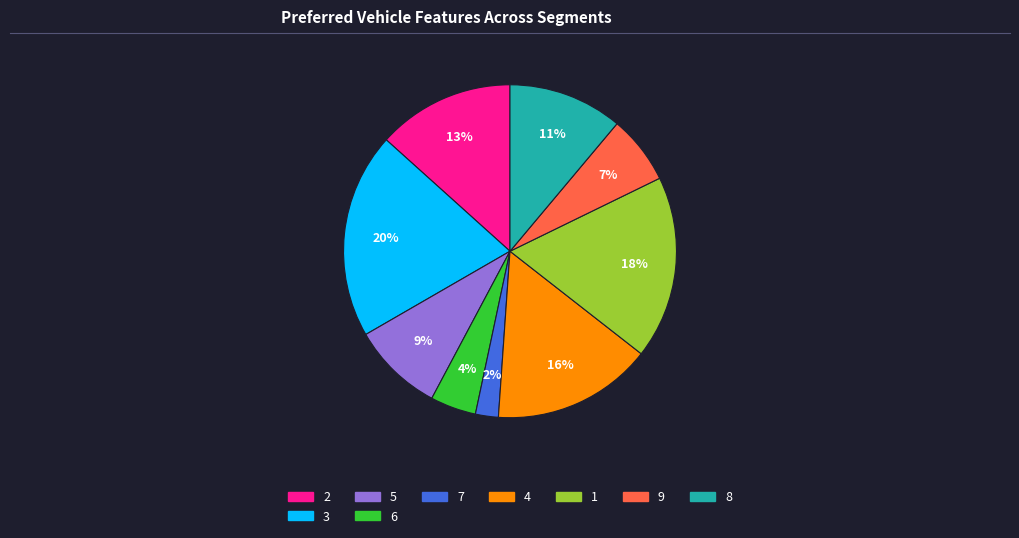

Is there a majority slice in this chart?

No